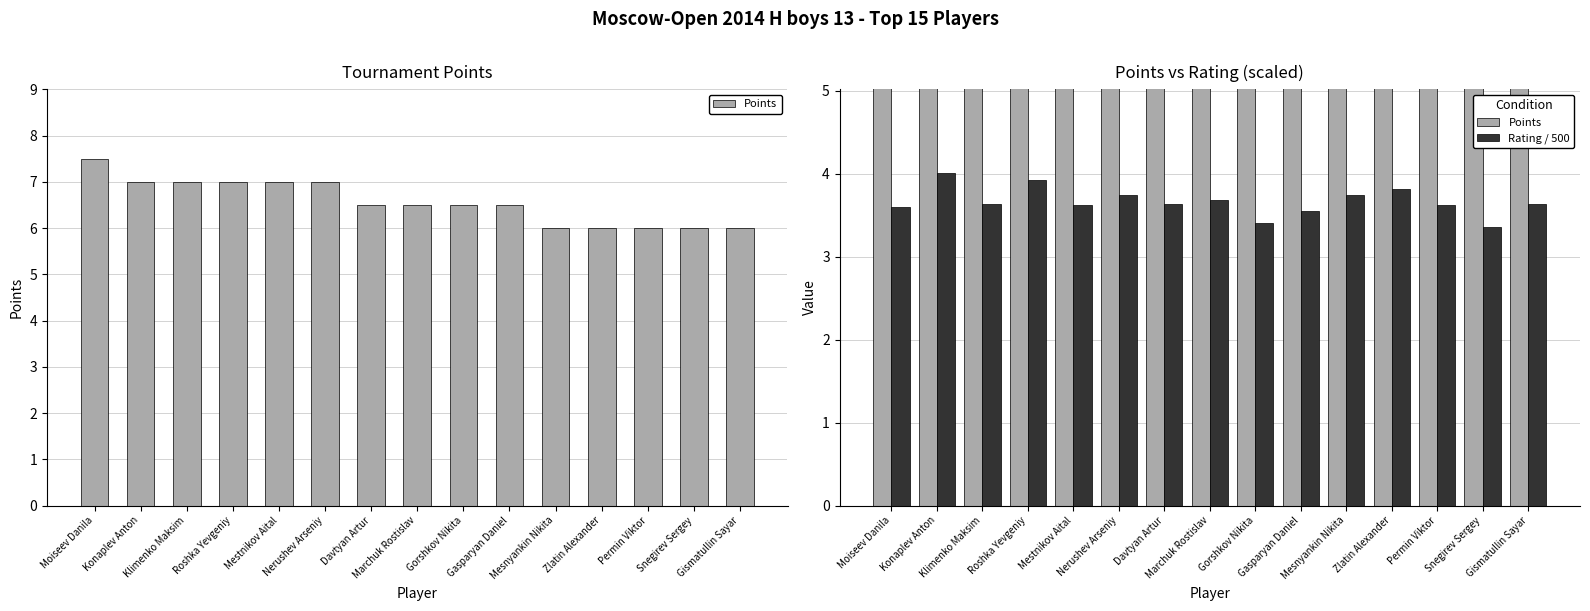

List the labels in order of Rating / 500 value, smallest first.

Snegirev Sergey, Gorshkov Nikita, Gasparyan Daniel, Moiseev Danila, Mestnikov Aital, Permin Viktor, Davtyan Artur, Gismatullin Sayar, Klimenko Maksim, Marchuk Rostislav, Mesnyankin Nikita, Nerushev Arseniy, Zlatin Alexander, Roshka Yevgeniy, Konaplev Anton